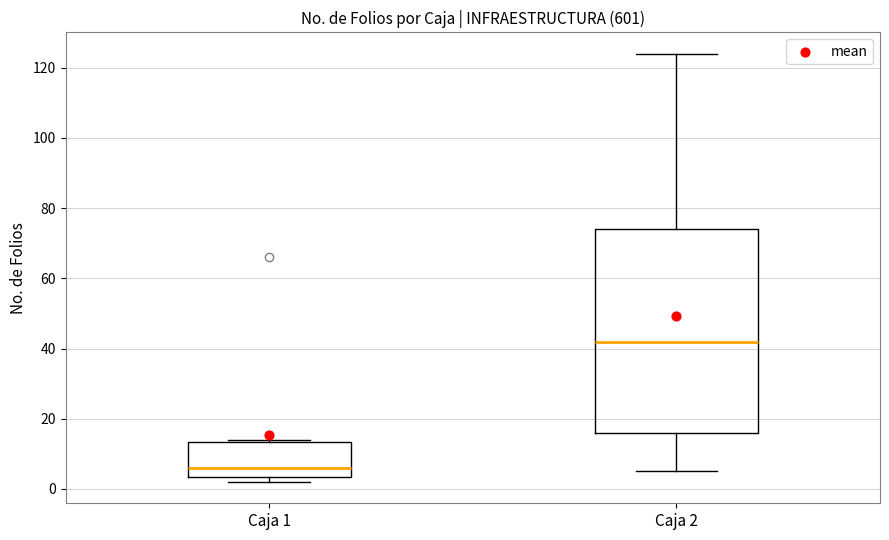

Reading left to right, transcribe this box plot: for each box, give where its median line is, the range the box spans, and where its two whiskers end, as read against the y-axis. The values are not printed on the chart, so give them approximately, as read against the axis.

Caja 1: median 6, box 4 to 14, whiskers 2 to 14
Caja 2: median 42, box 16 to 74, whiskers 6 to 124